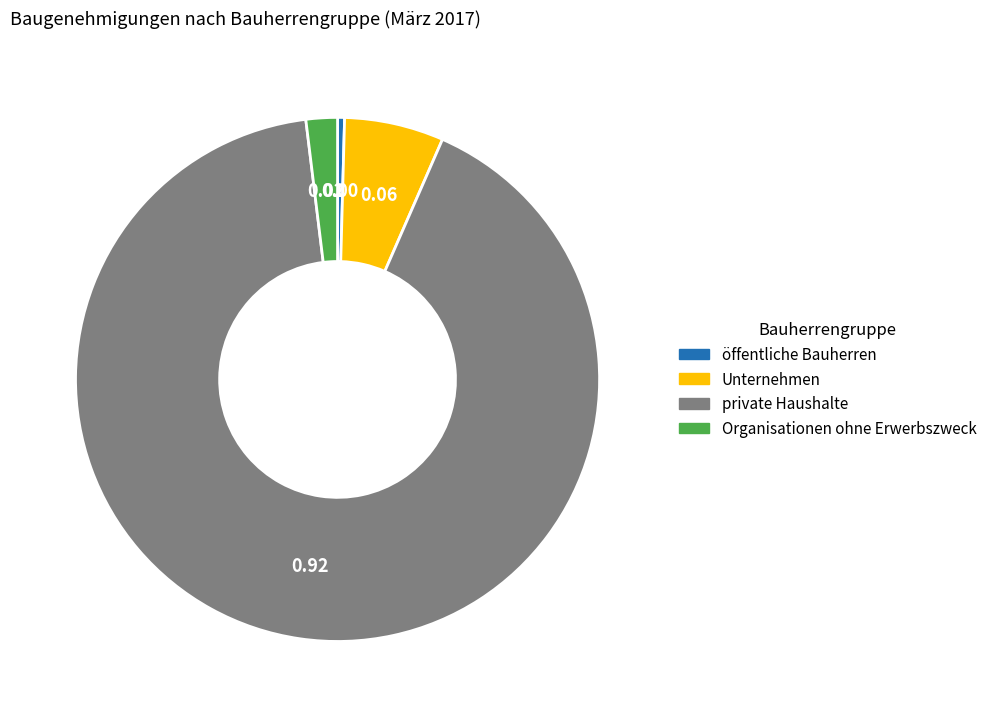

Between Organisationen ohne Erwerbszweck and öffentliche Bauherren, which is larger?

Organisationen ohne Erwerbszweck